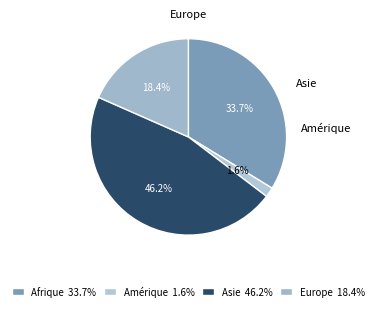

What is the ratio of the value at Afrique to the value at Europe?

1.8